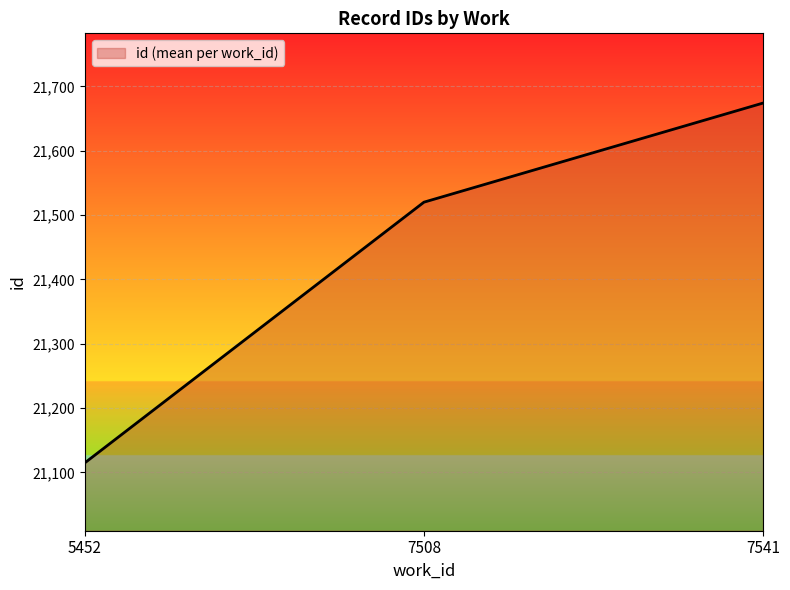

The chart shows a value of 37936 at 7508. True or false?

False